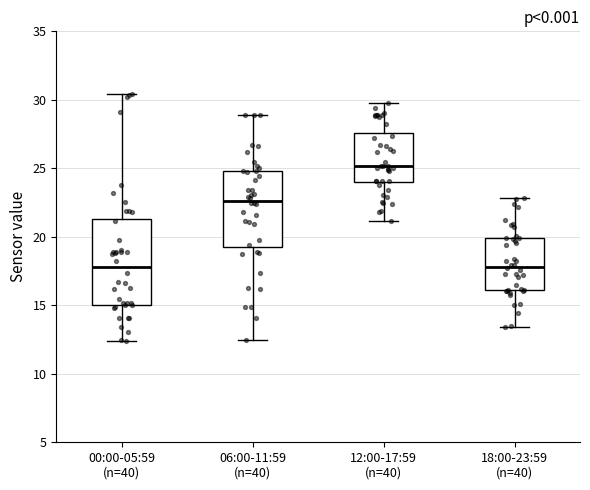

Reading left to right, read every box against the y-axis: the position of its median line, the range the box covers, and the ends of its whiskers. The values are not printed on the chart, so give them approximately, as read against the axis.

00:00-05:59 (n=40): median 18.0, box 15.0 to 21.5, whiskers 12.5 to 30.5
06:00-11:59 (n=40): median 22.5, box 19.5 to 25.0, whiskers 12.5 to 29.0
12:00-17:59 (n=40): median 25.0, box 24.0 to 27.5, whiskers 21.0 to 30.0
18:00-23:59 (n=40): median 18.0, box 16.0 to 20.0, whiskers 13.5 to 23.0